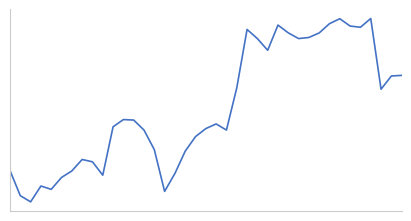

What is the value of the 37th point from the left?

171.7